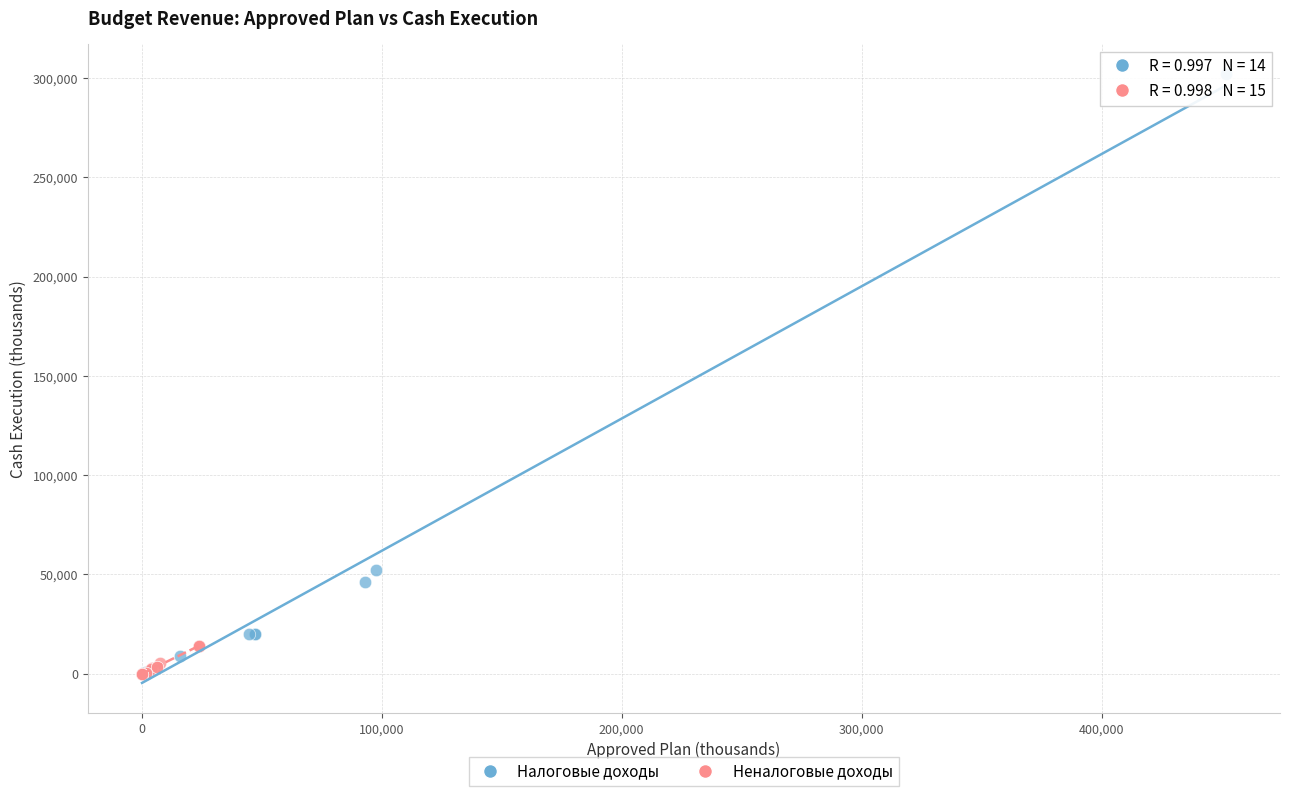

What are all the series names shown in the legend?

Налоговые доходы, Неналоговые доходы